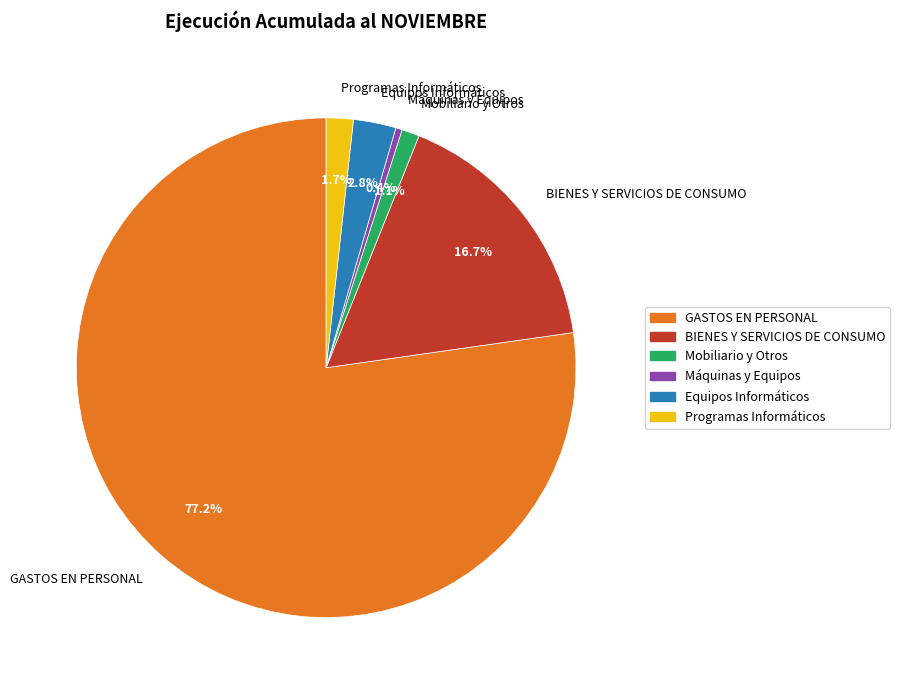

How many segments does this pie chart have?

6